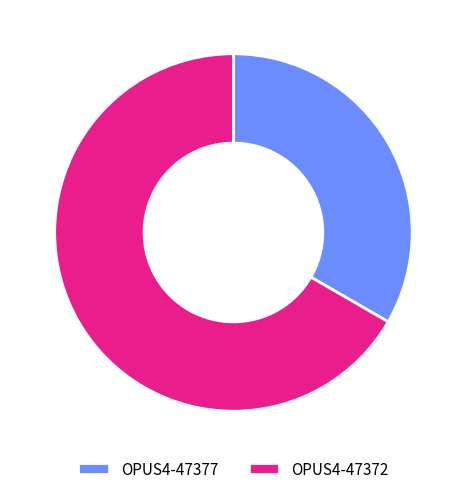

Is the sum of OPUS4-47377 and OPUS4-47372 greater than half?

Yes